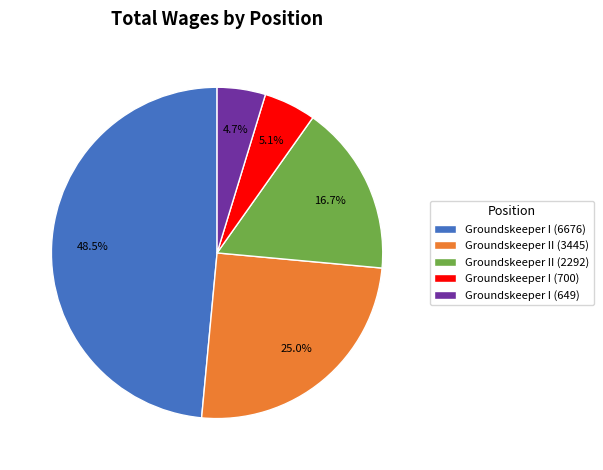

Count the number of slices in the pie.

5